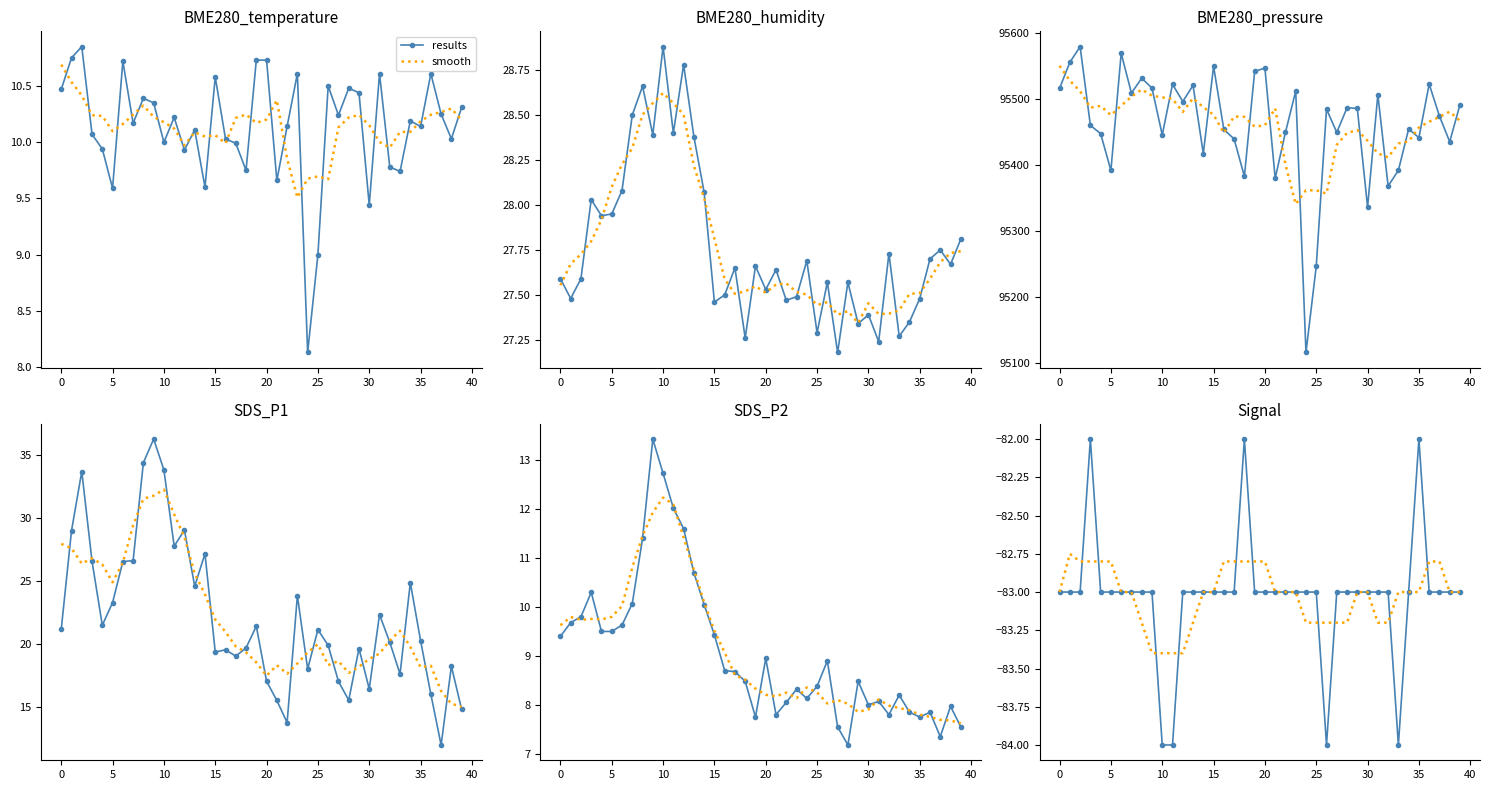

Which series has the largest range (max minus min)?

results